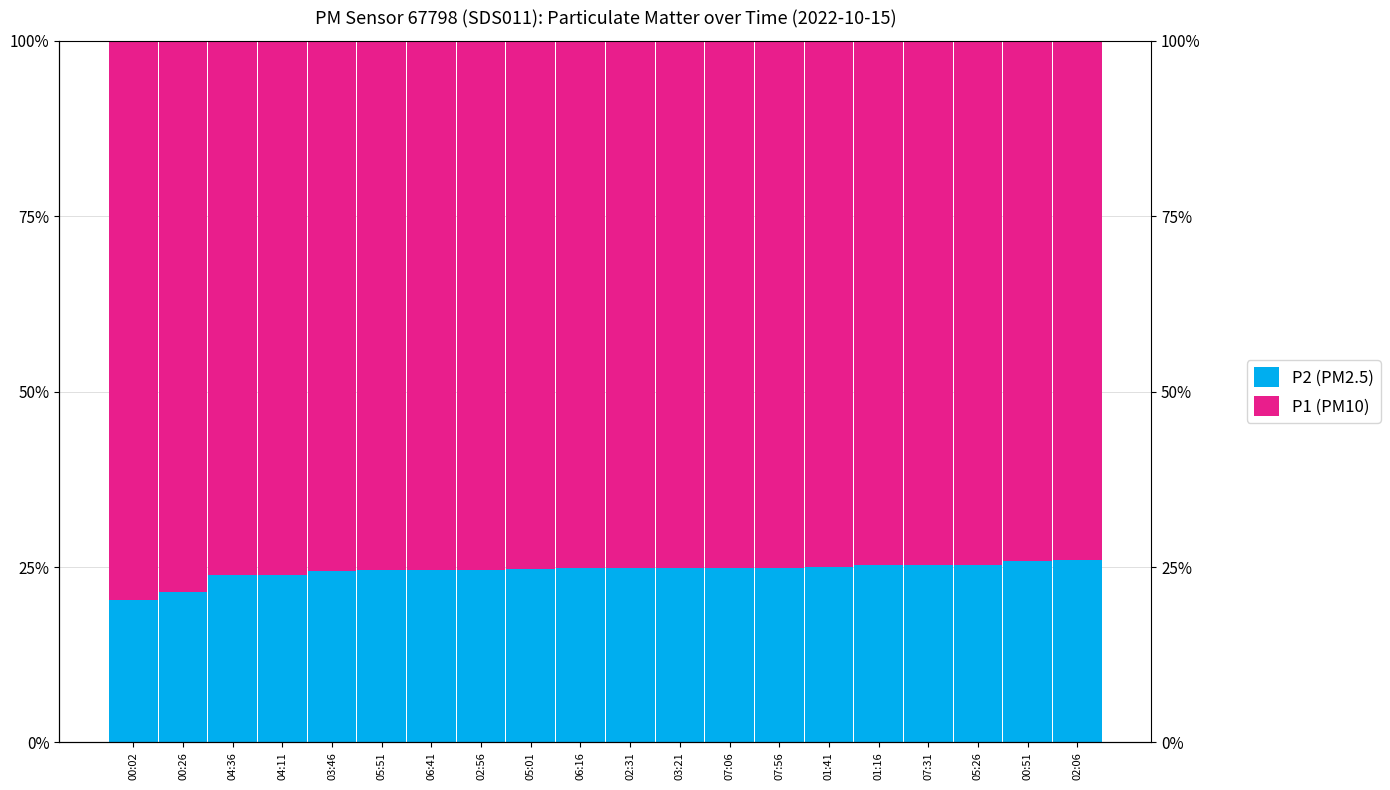

Reading left to right, extract all data points from this chart.

P2 (PM2.5): 00:02=0.2	00:26=0.2	04:36=0.2	04:11=0.2	03:46=0.2	05:51=0.2	06:41=0.2	02:56=0.2	05:01=0.2	06:16=0.2	02:31=0.2	03:21=0.2	07:06=0.2	07:56=0.2	01:41=0.2	01:16=0.3	07:31=0.3	05:26=0.3	00:51=0.3	02:06=0.3
P1 (PM10): 00:02=0.8	00:26=0.8	04:36=0.8	04:11=0.8	03:46=0.8	05:51=0.8	06:41=0.8	02:56=0.8	05:01=0.8	06:16=0.8	02:31=0.8	03:21=0.8	07:06=0.8	07:56=0.8	01:41=0.8	01:16=0.7	07:31=0.7	05:26=0.7	00:51=0.7	02:06=0.7